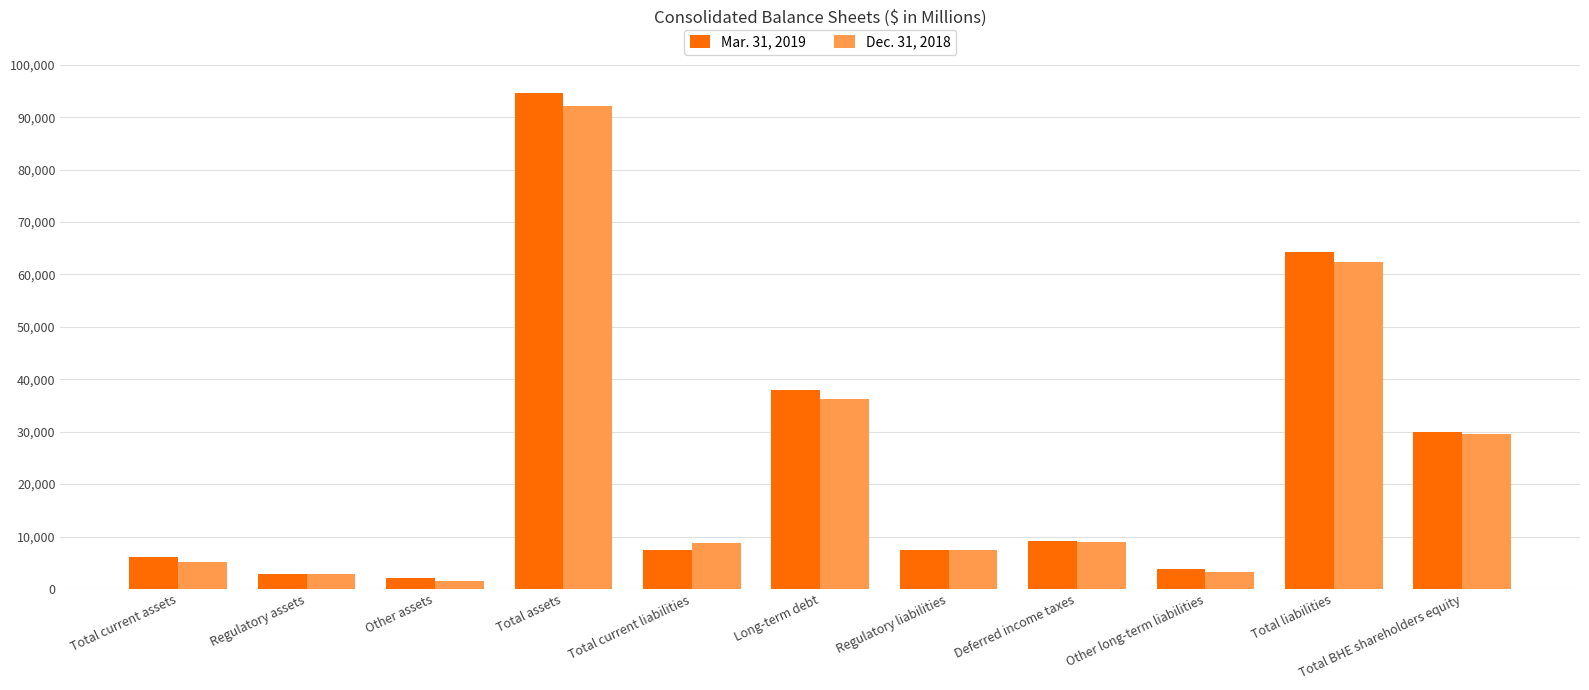

List the series in order of their overall mean, highest first.

Mar. 31, 2019, Dec. 31, 2018